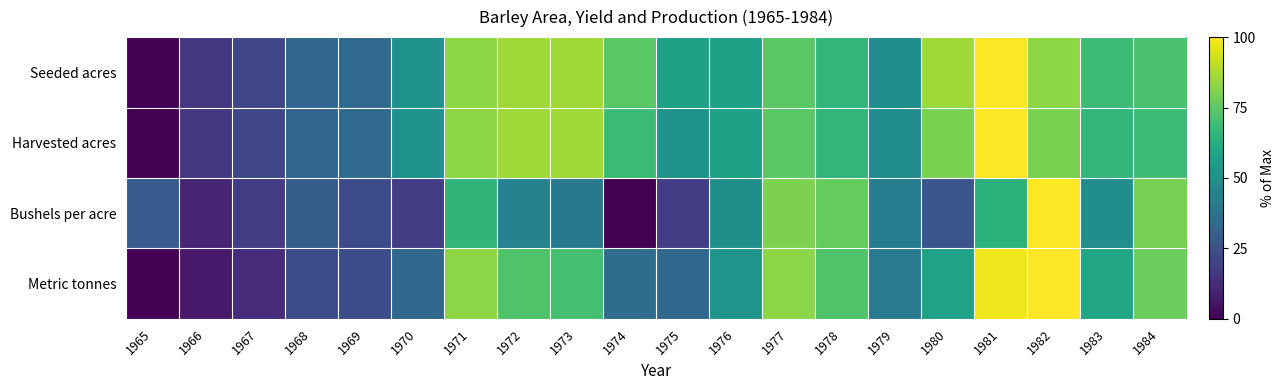

Between 1966 and 1976, which series saw the biggest shift?

Metric tonnes